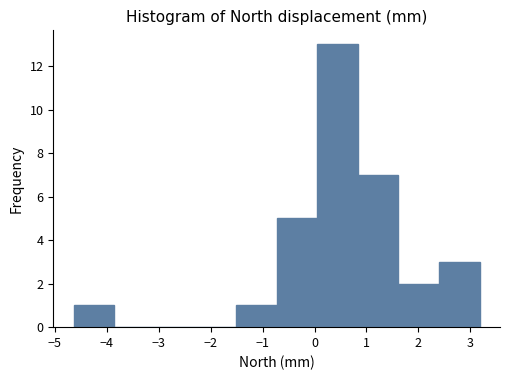

What is the height of the bar covering 1.6 to 2.4 on the x-axis? Neither the bar edges nor the heights are printed on the chart, so give them approximately, as read against the axes.

2